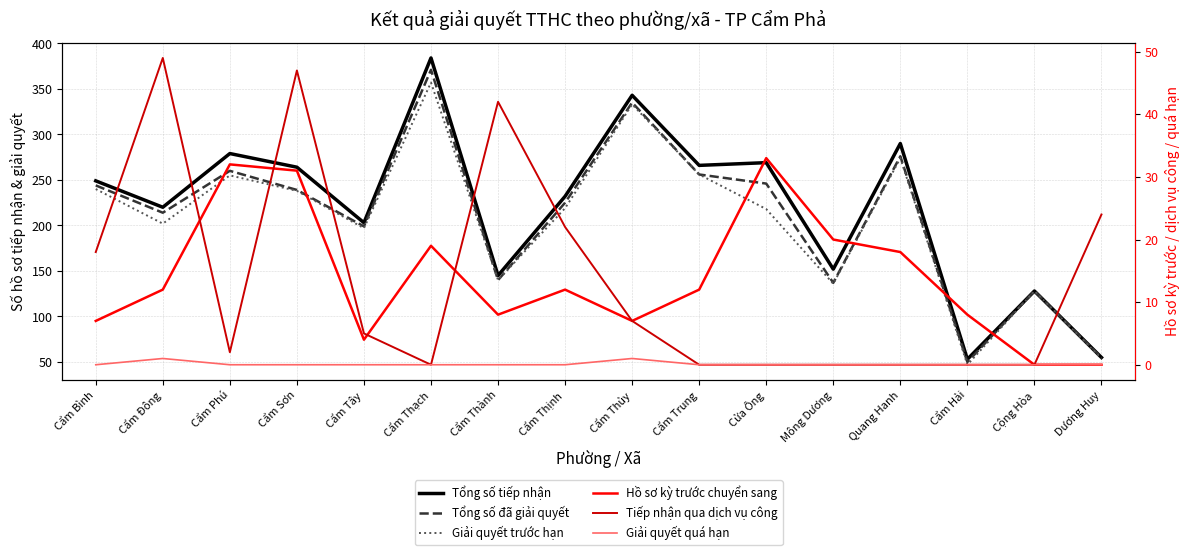

True or false: Tổng số đã giải quyết and Giải quyết quá hạn cross at least once.

False